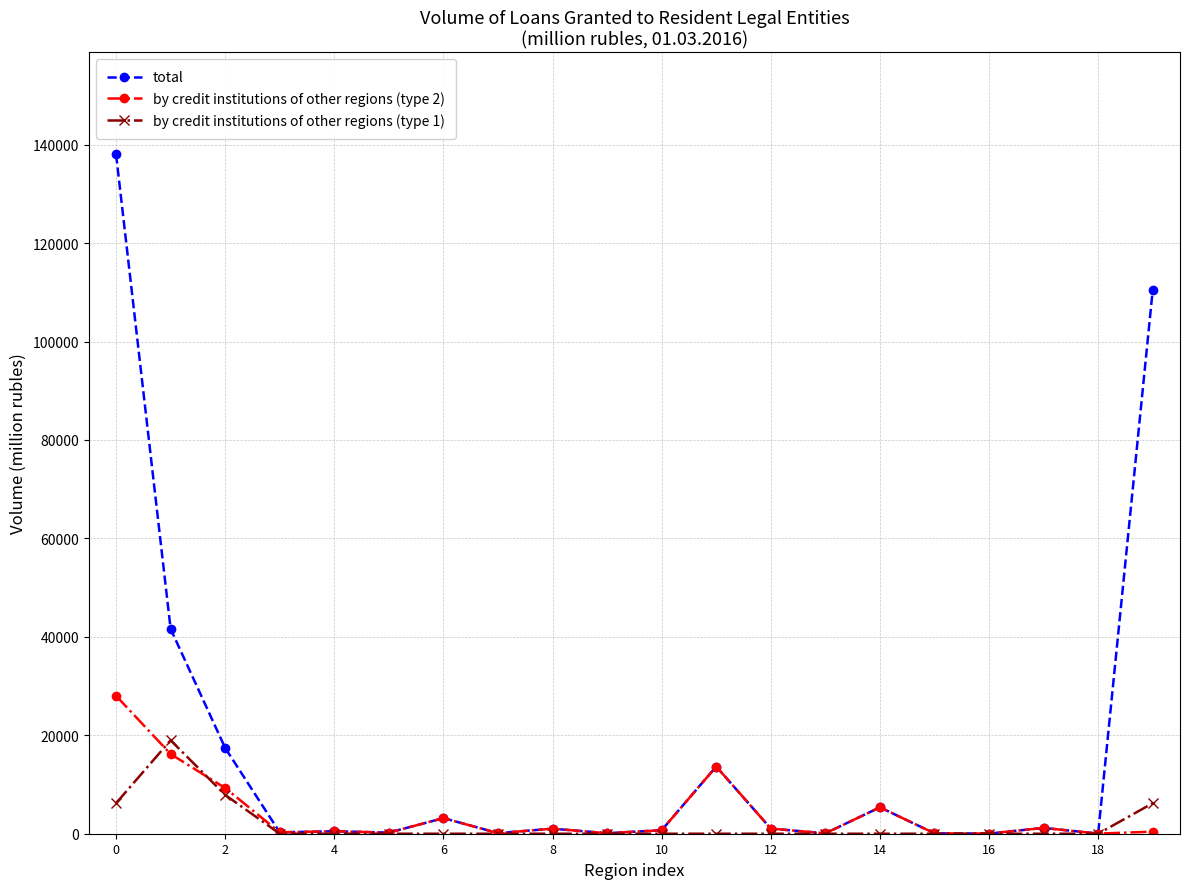

What is the highest value of the total series?

138041